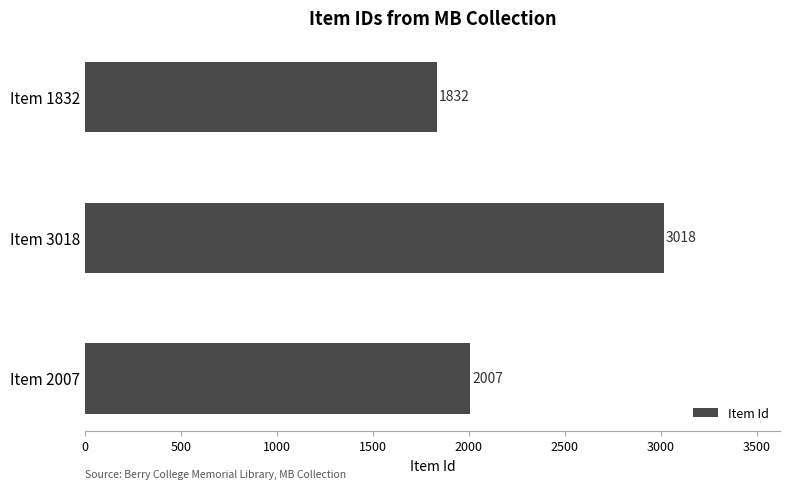

How many bars are there in total?

3